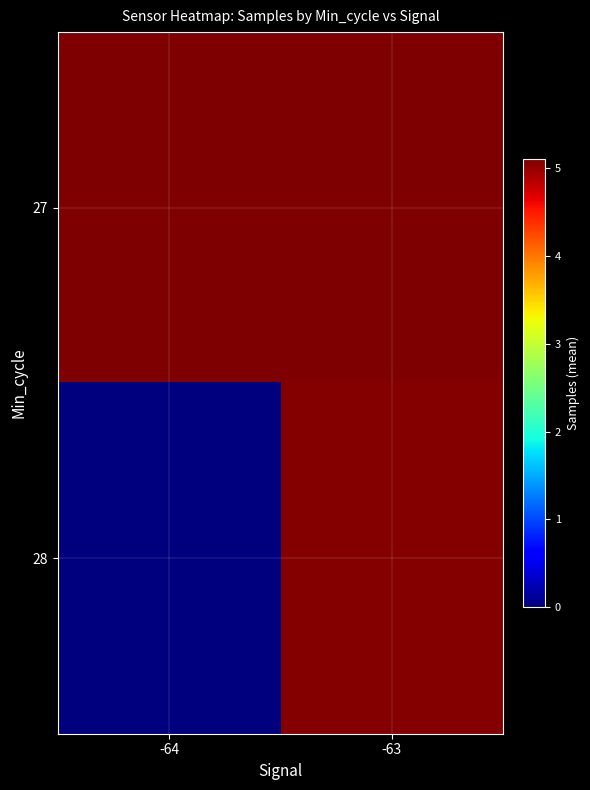

What is the total value across all series at -64?

5107048.5